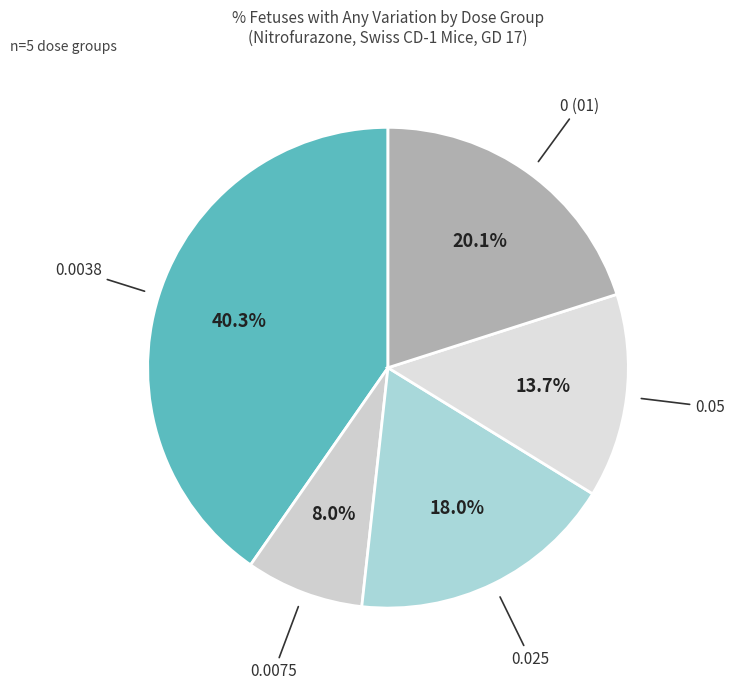

Is 0.0038 the majority of the pie?

No